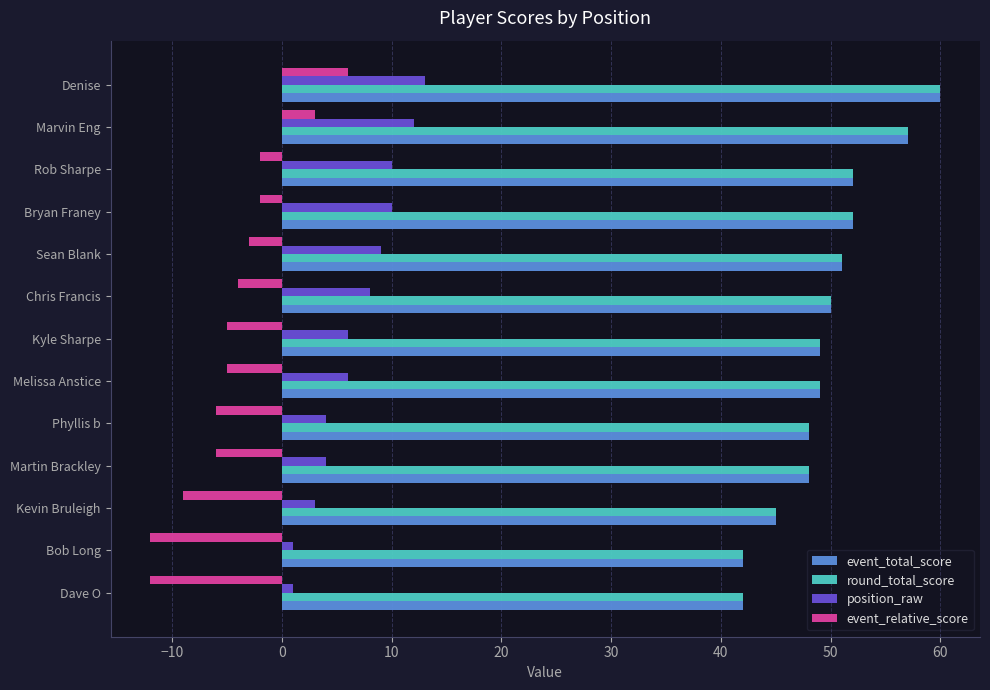

Is the value of position_raw at Martin Brackley greater than the value of round_total_score at Bryan Franey?

No